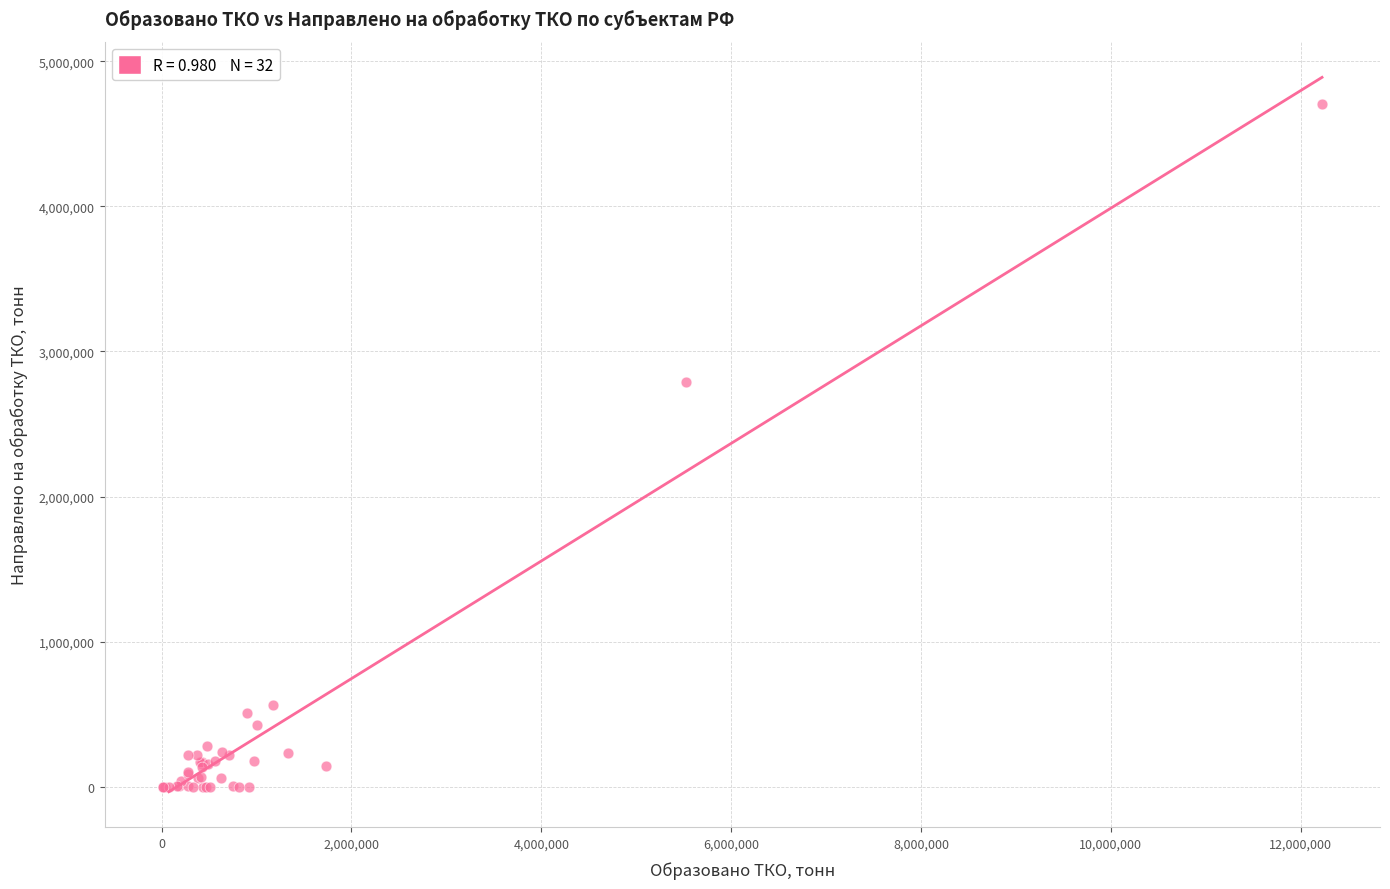

What Y value in the scatter plot is closest to 2351644?

2789307.1